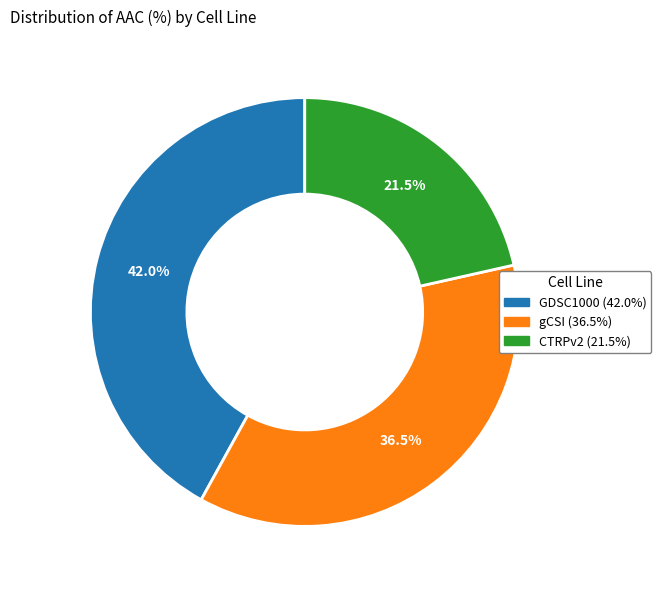

To the nearest percent, what is the difference between the largest and smallest slice percentages?

20%